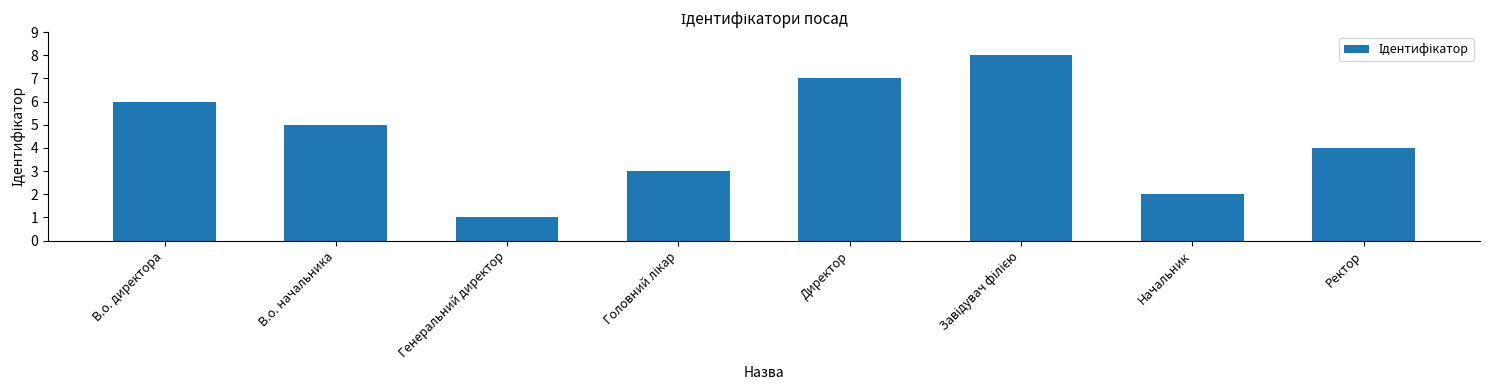

What is the sum of all values?

36